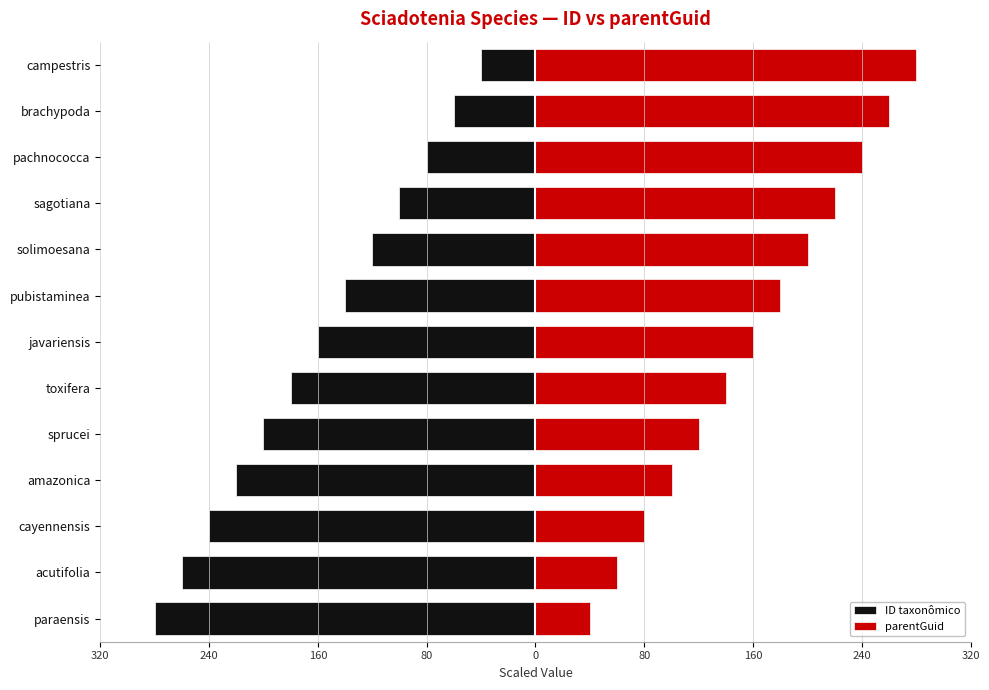

How many bars are there in total?

26